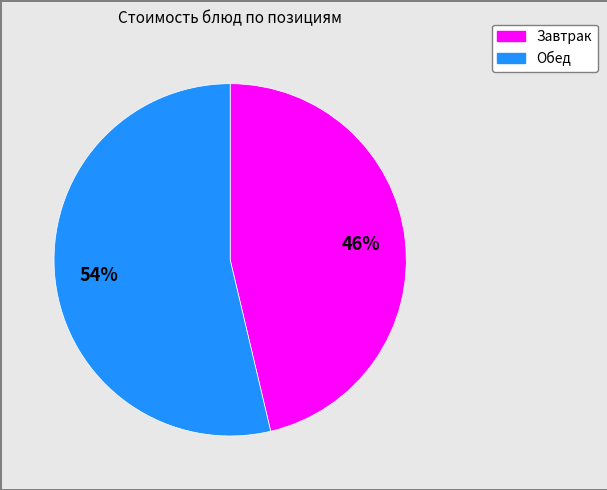

Is there any slice that represents more than half of the pie?

Yes